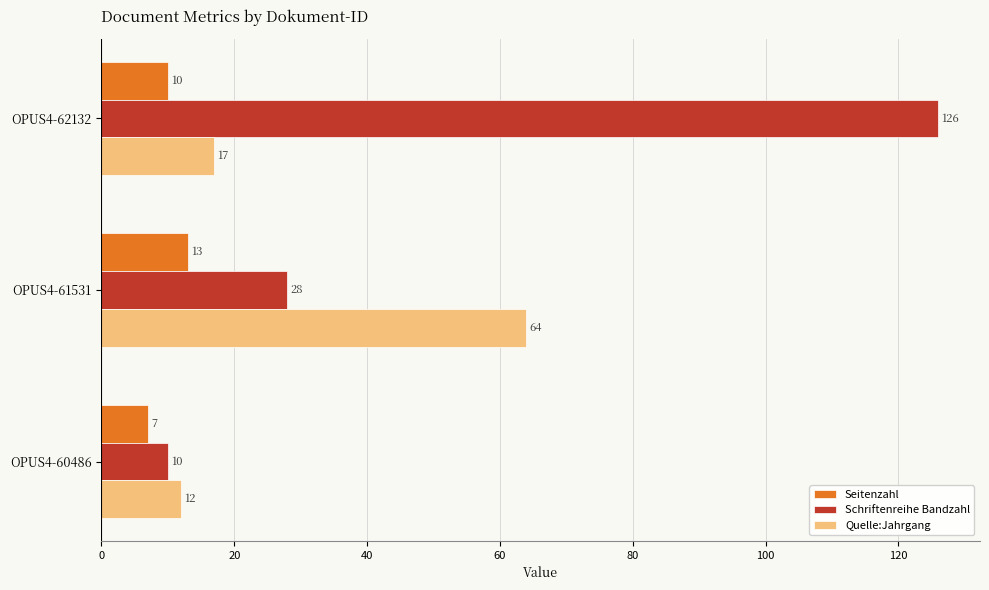

How many data points does each series have?

3